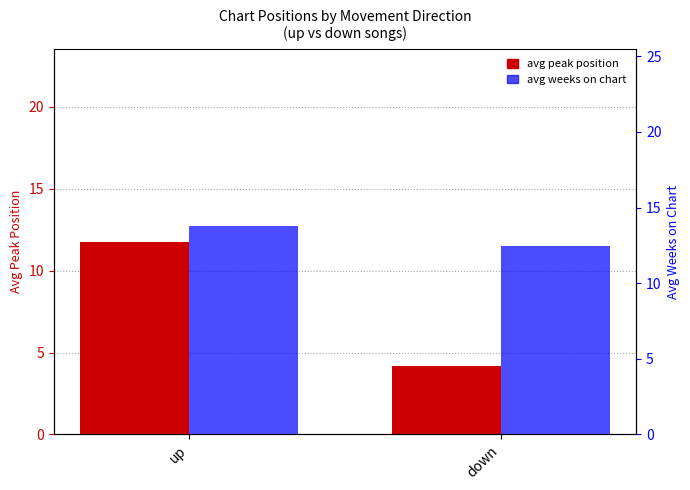

What is the label of the 1st bar from the left?

up